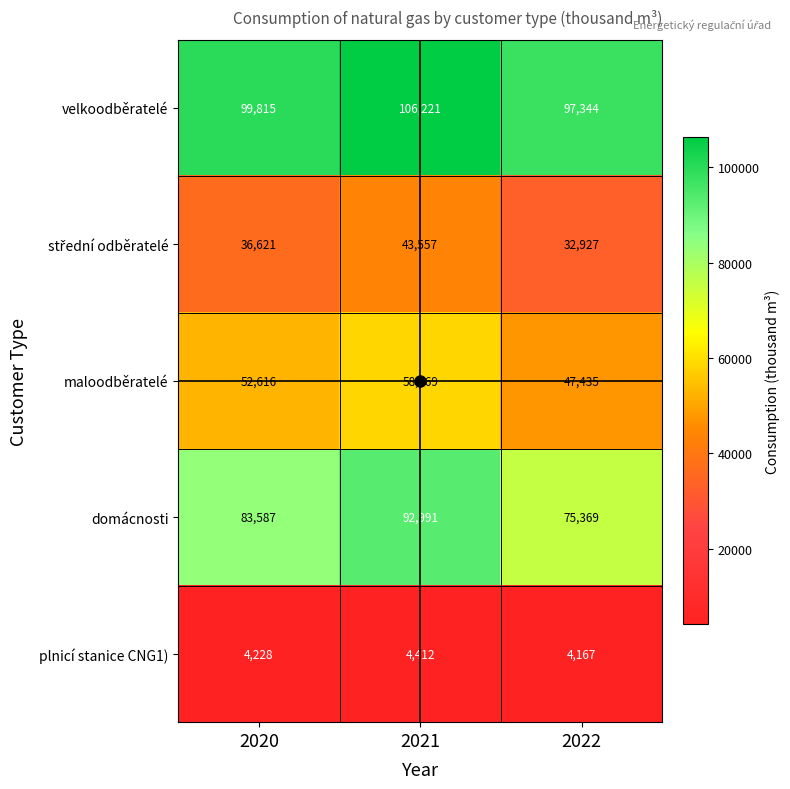

The plnicí stanice CNG1) series shows 4412 at 2021. True or false?

True